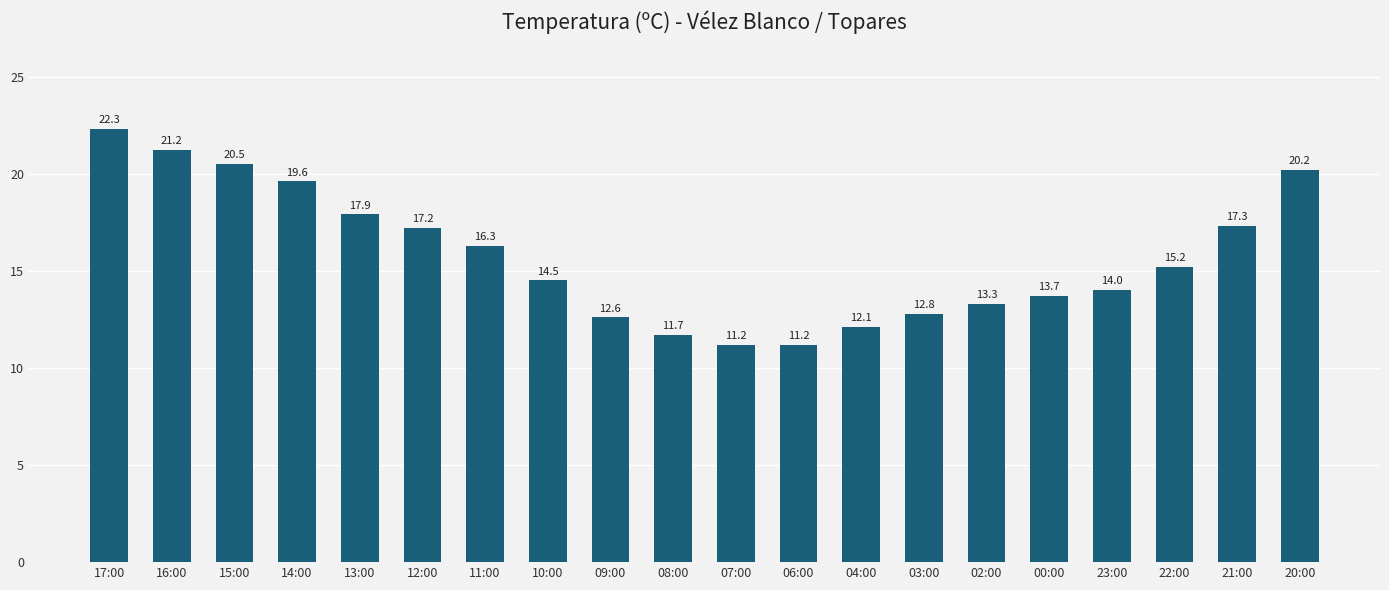

What is the maximum value shown in the chart?

22.3